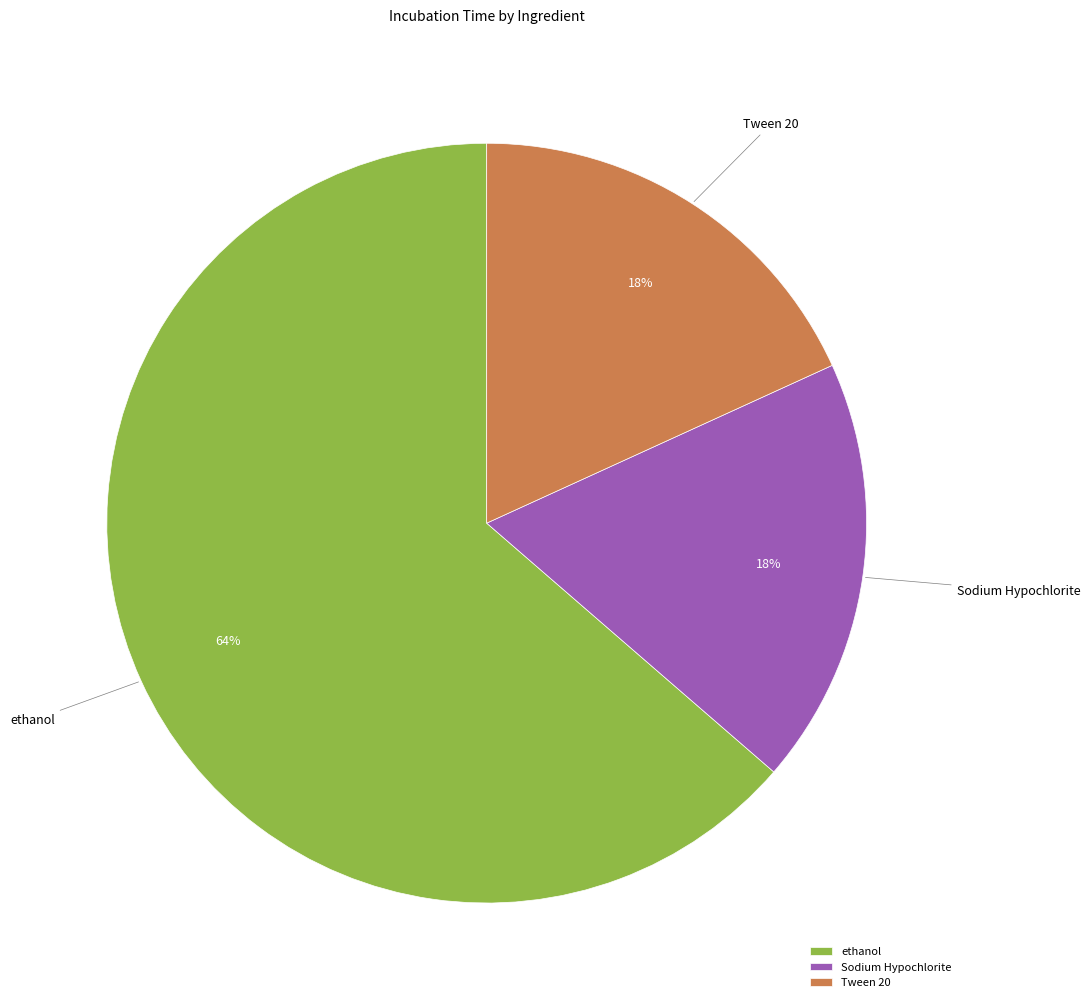

How many segments does this pie chart have?

3